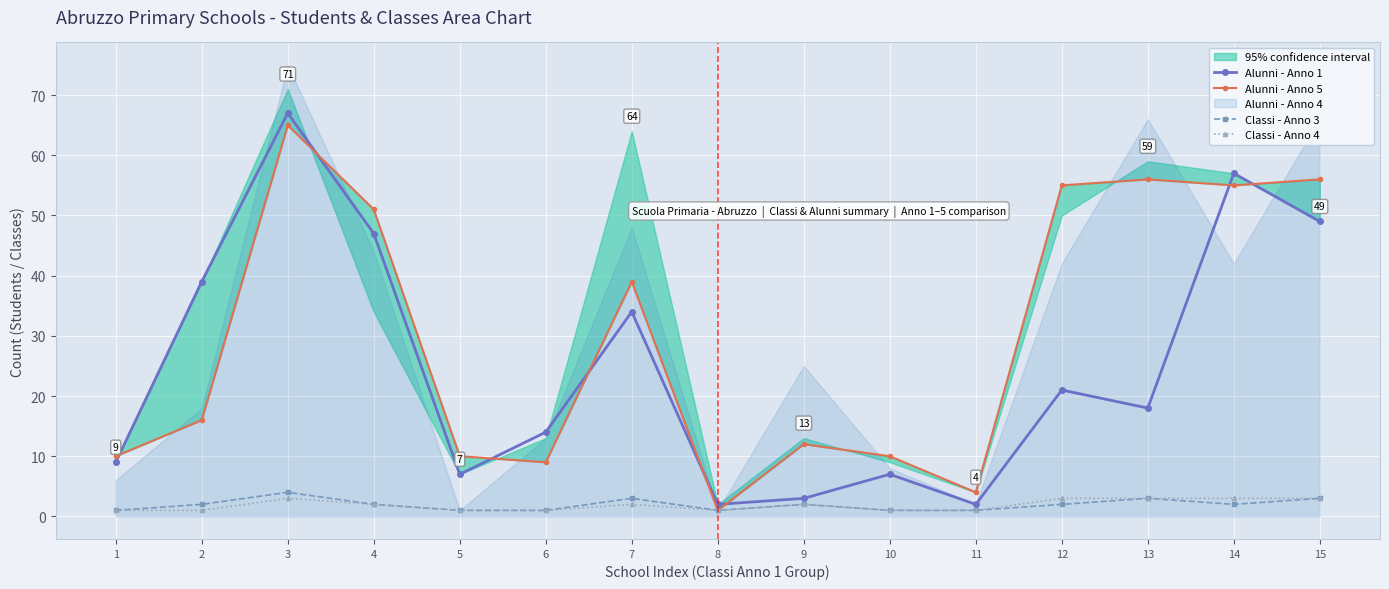

How many interior local valleys does the Alunni - Anno 5 series have?

4